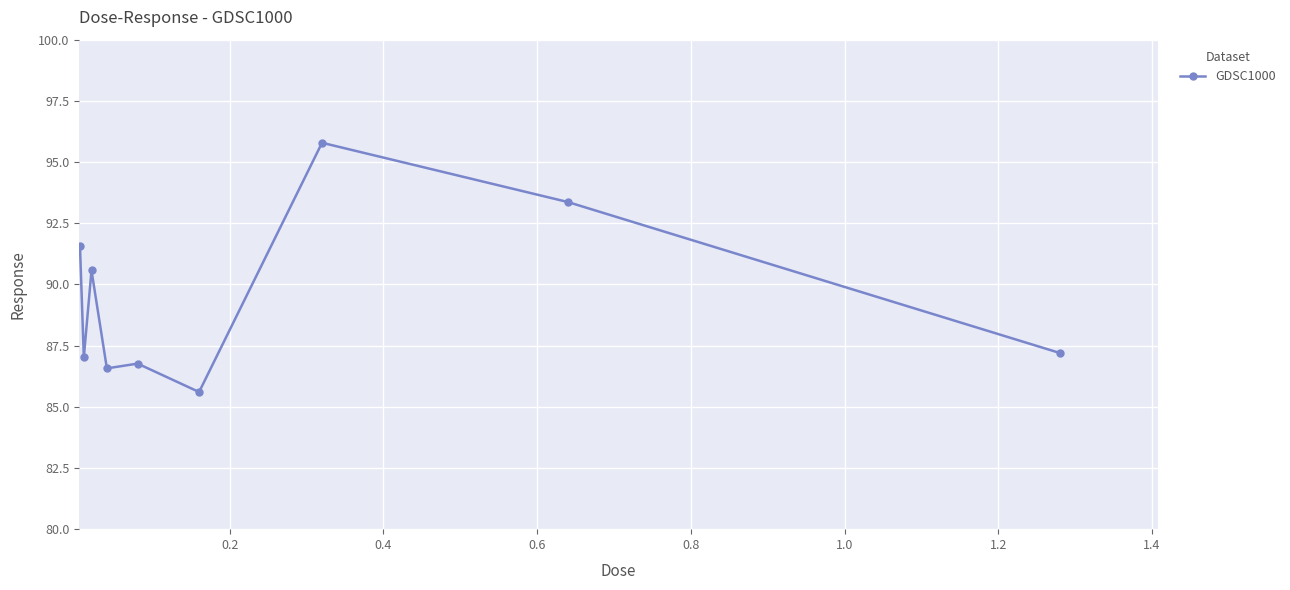

What is the value of the 1st point from the left?

91.6